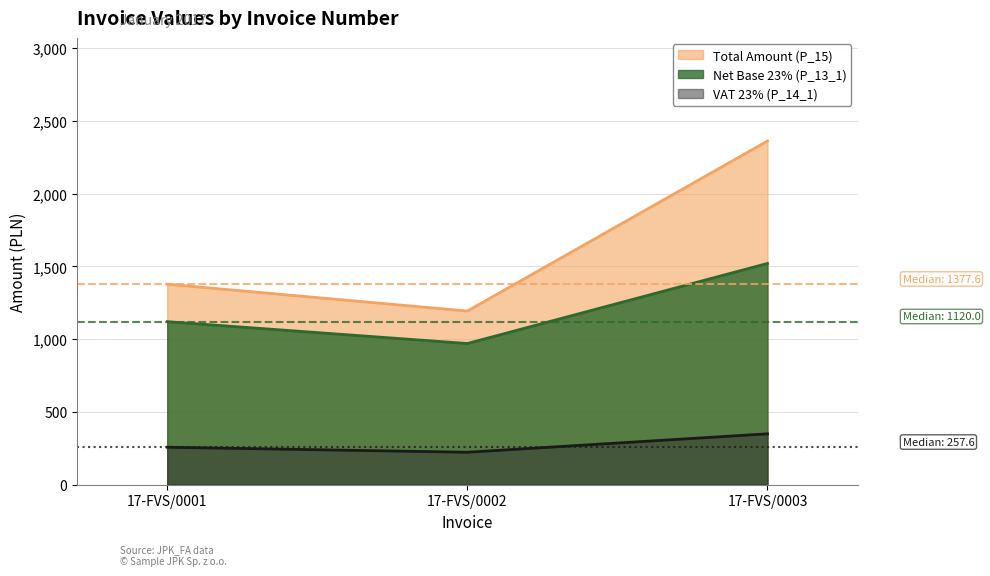

What are all the series names shown in the legend?

Total Amount (P_15), Net Base 23% (P_13_1), VAT 23% (P_14_1)